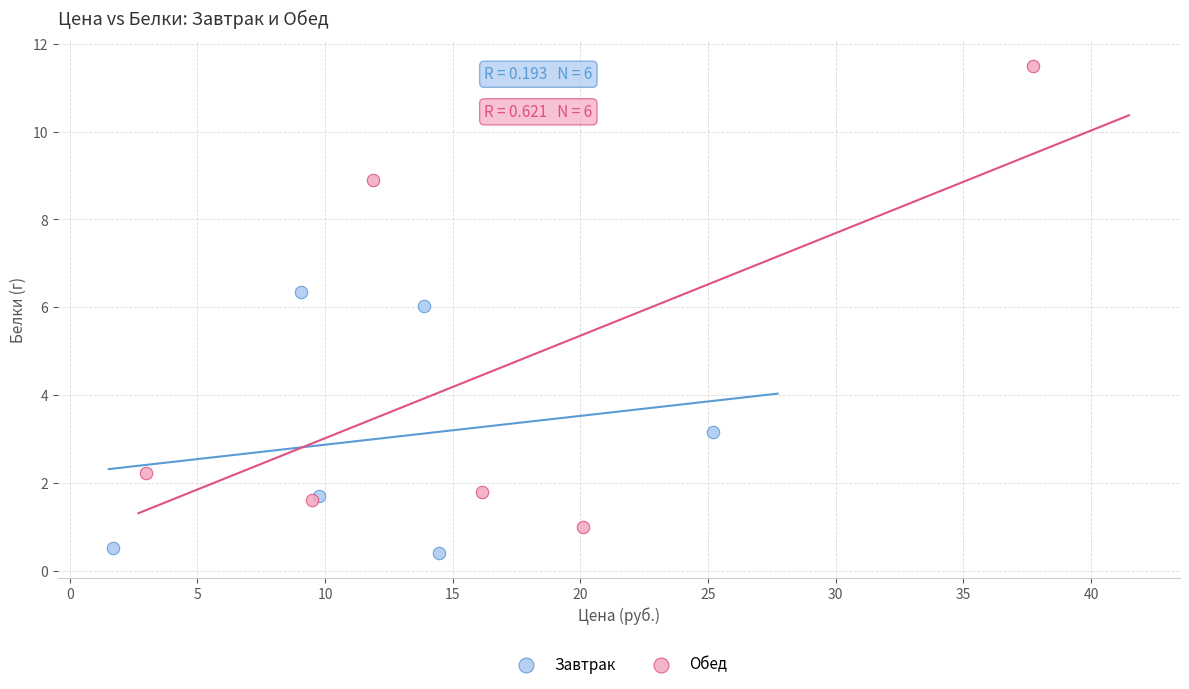

Which series has the widest spread of Y values?

Обед